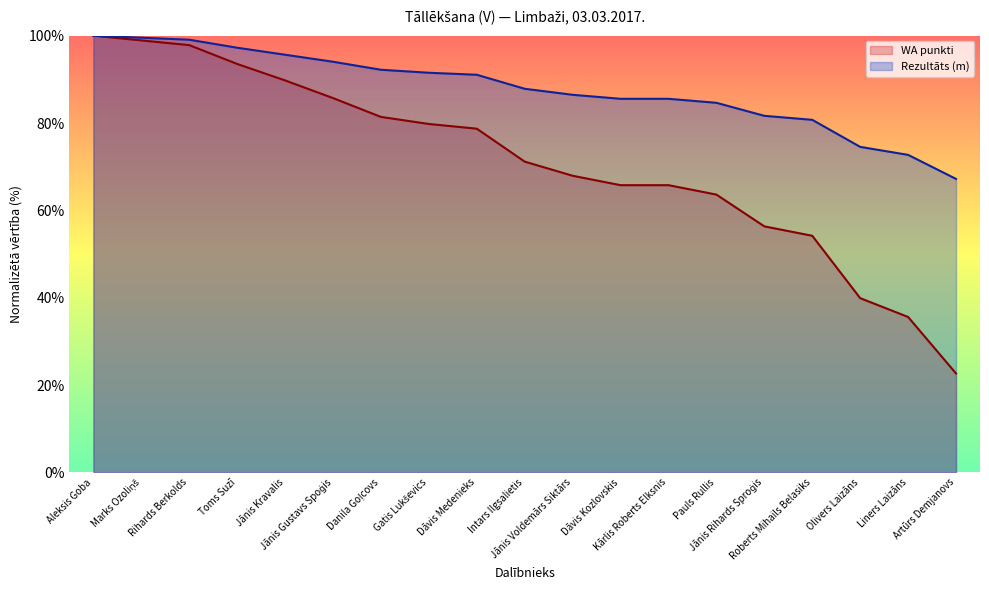

What position from the left is Dāvis Medenieks?

9